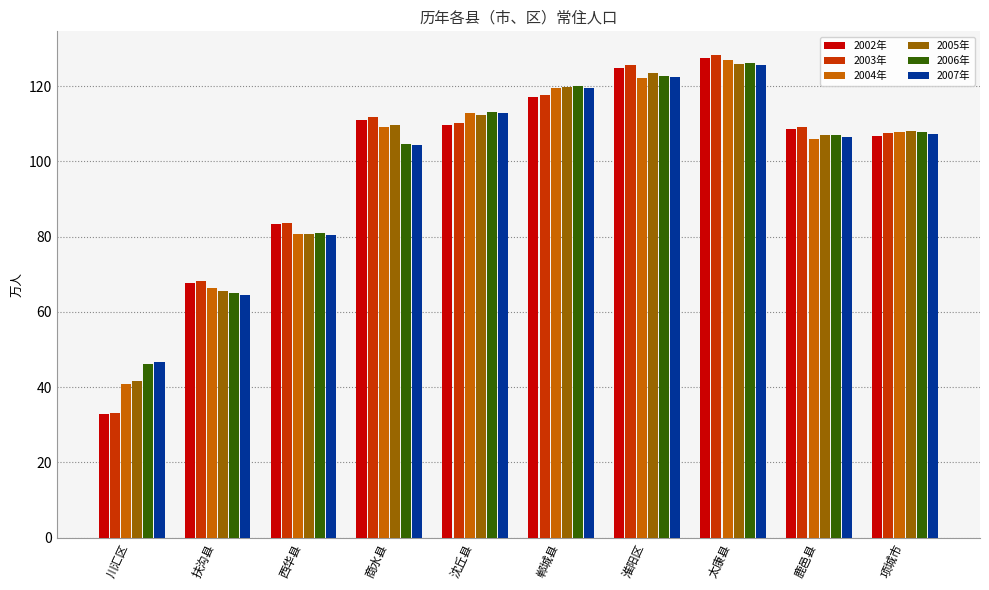

What is the label of the 9th bar from the left?

鹿邑县